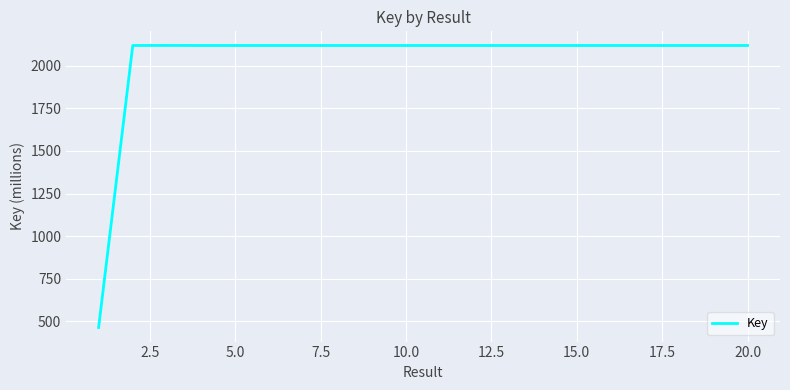

What is the smallest value displayed?

464.8